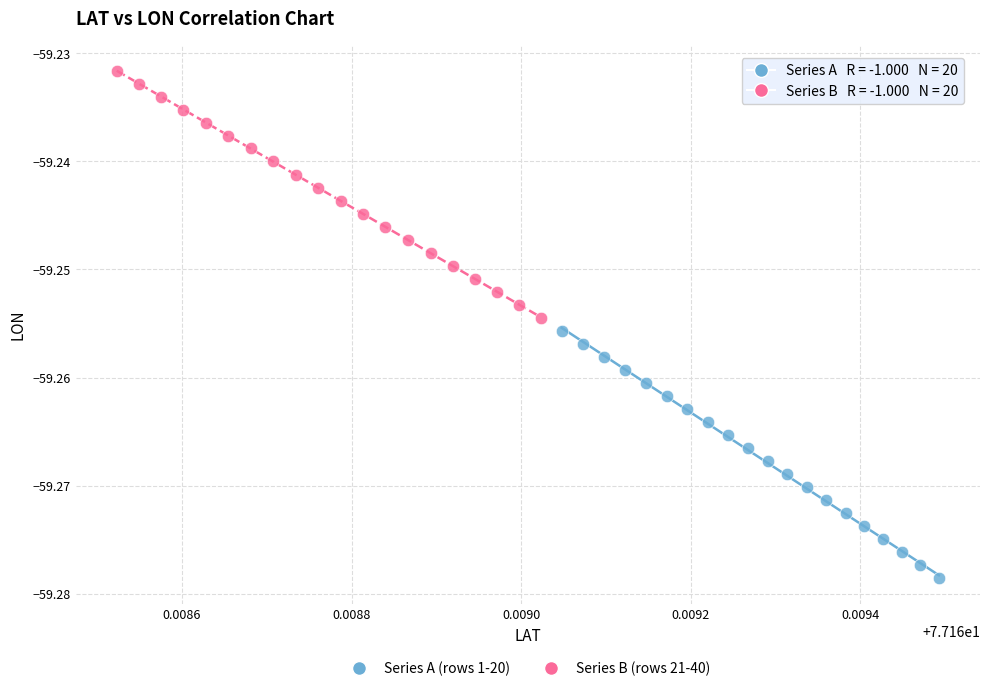

Which series contains the lowest Y value?

Series A (rows 1-20)